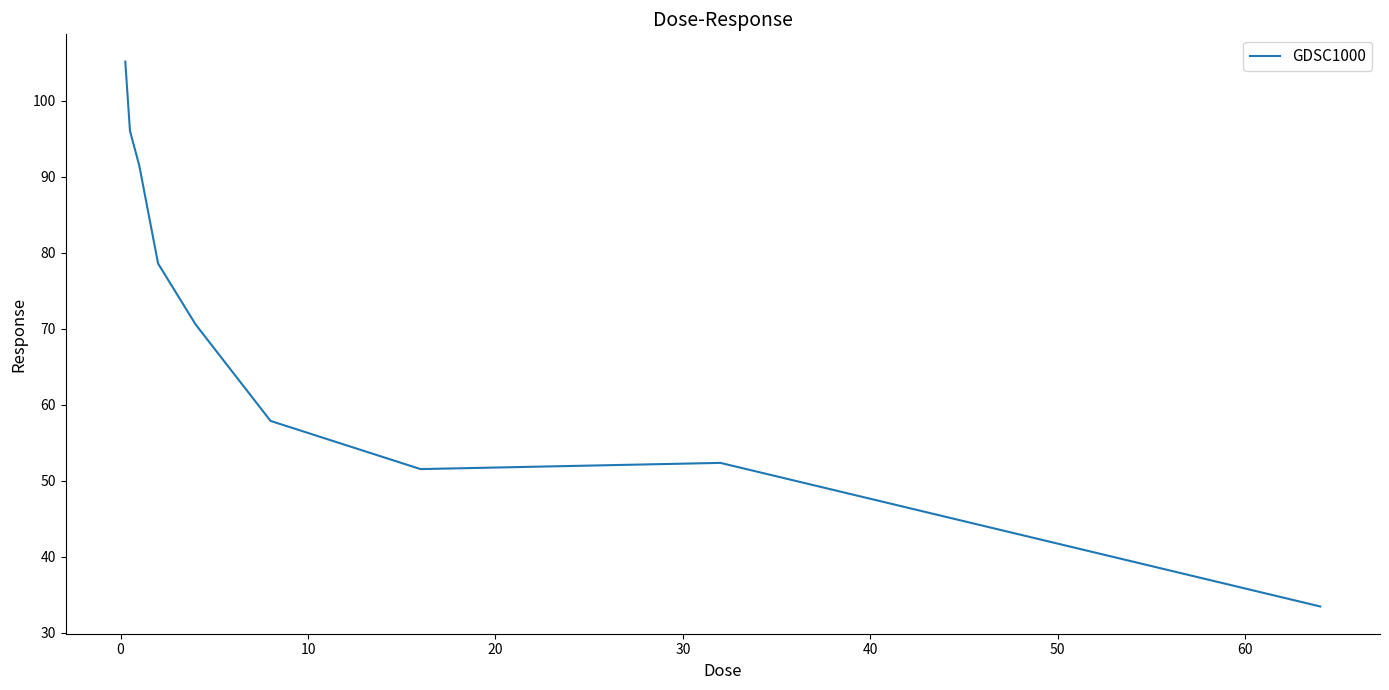

What is the difference between the maximum and minimum values?

71.7